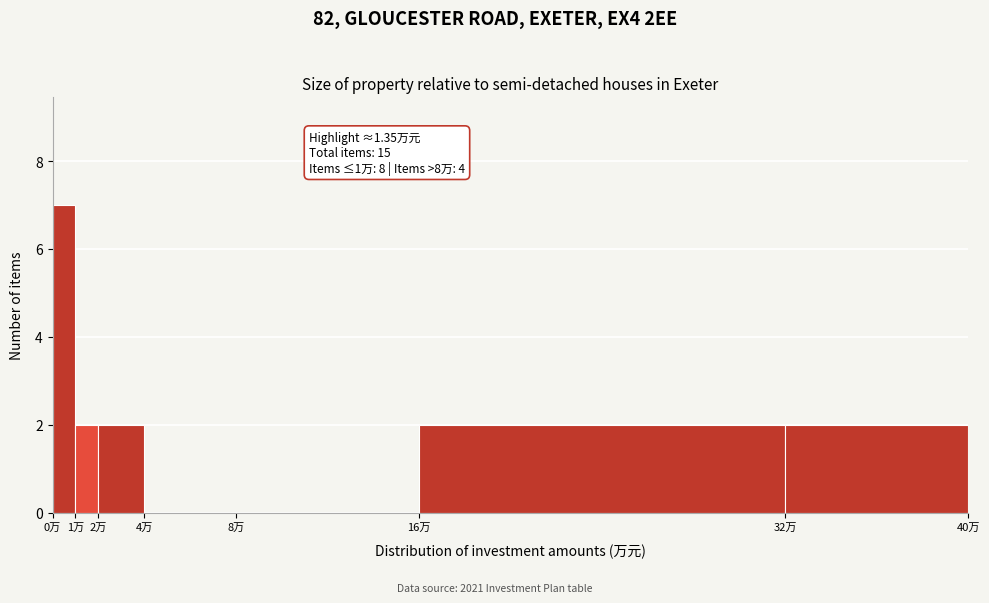

Over which range of the x-axis is the bar tallest?

0 to 1